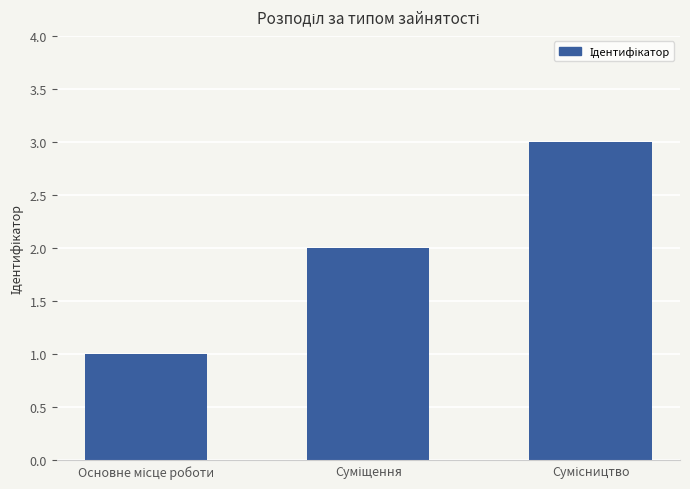

What is the minimum value shown in the chart?

1